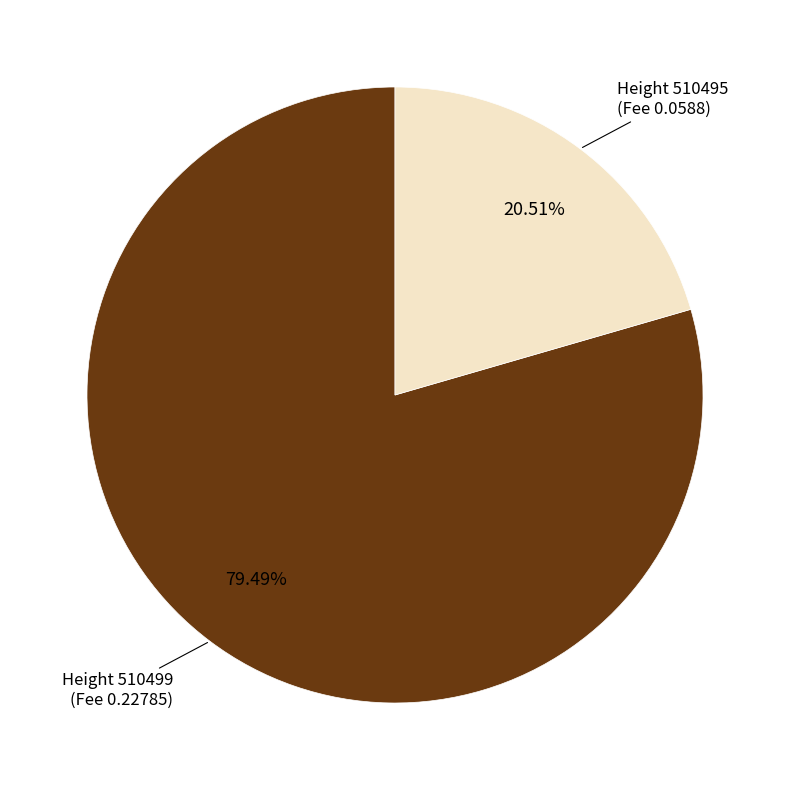

To the nearest percent, what is the average slice percentage?

50%